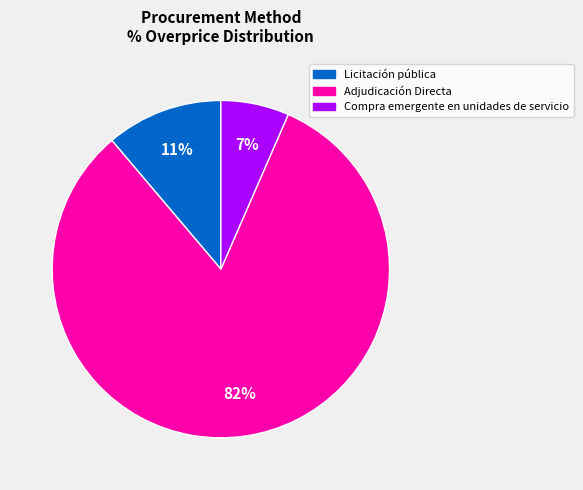

Count the number of slices in the pie.

3